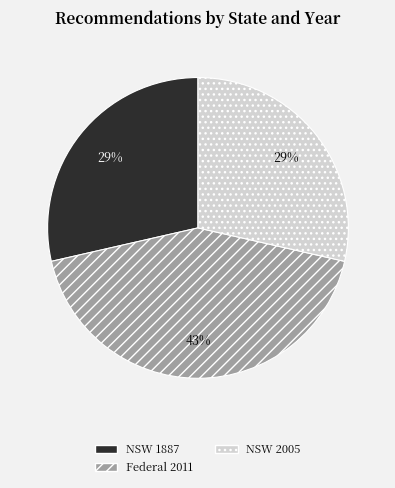

To the nearest percent, what percentage of the pie is NSW 2005?

29%